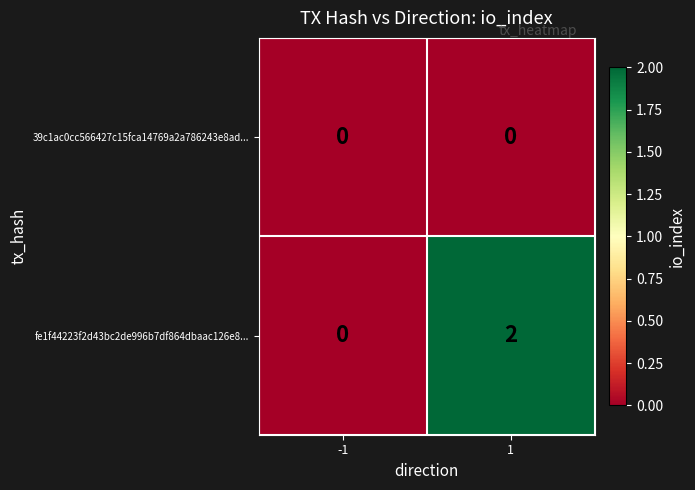

At which category is the sum across all series the highest?

1